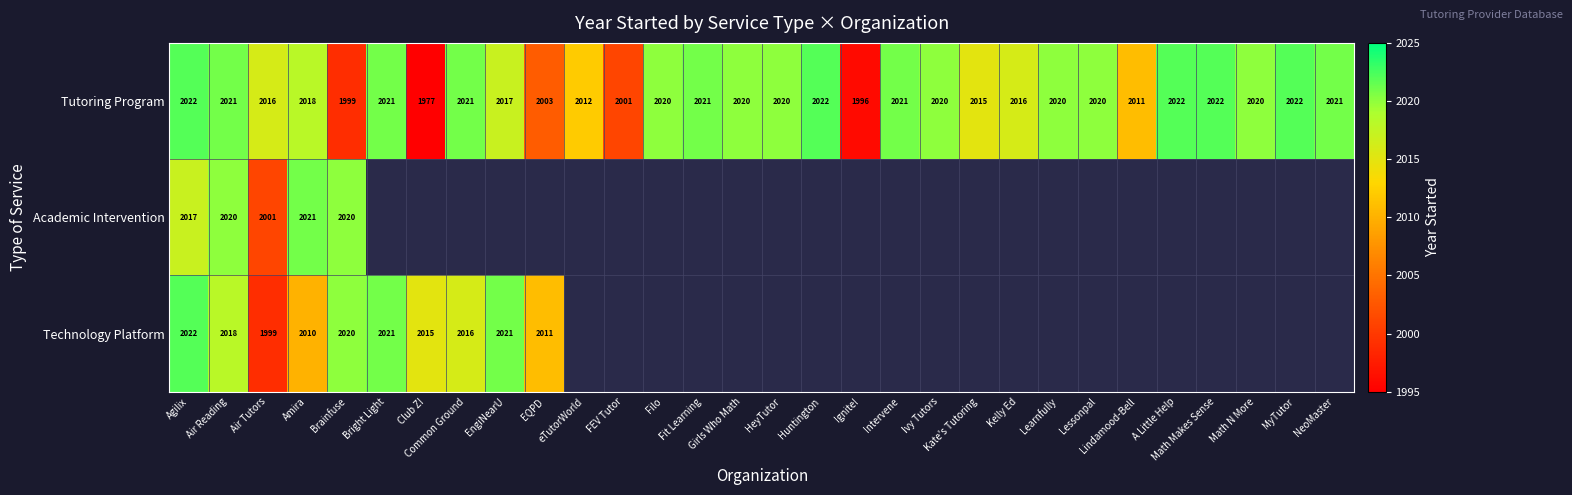

What is the average value of the Tutoring Program series?

2015